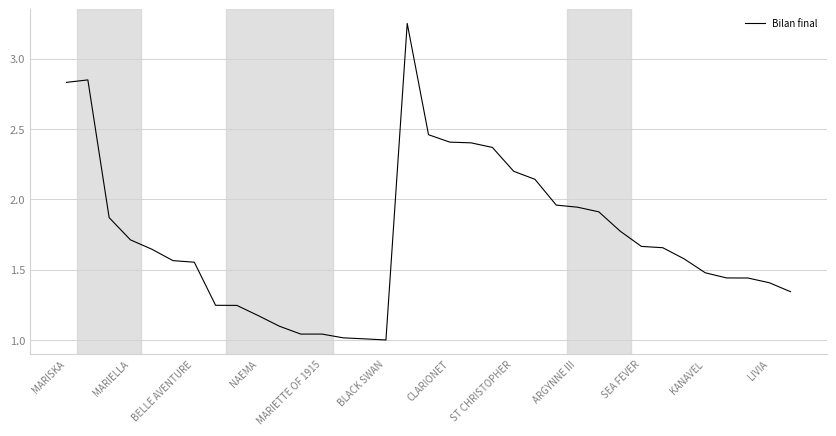

Is this an area chart (filled region under the line)?

No